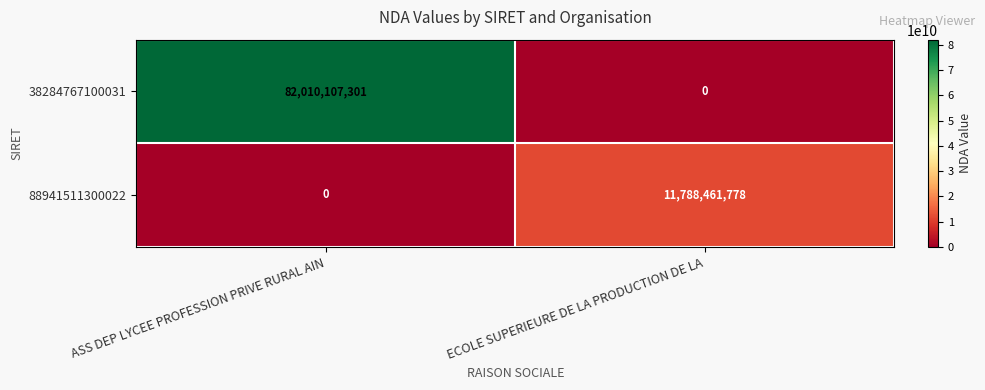

Rank the categories by 38284767100031 value from lowest to highest.

ECOLE SUPERIEURE DE LA PRODUCTION DE LA, ASS DEP LYCEE PROFESSION PRIVE RURAL AIN